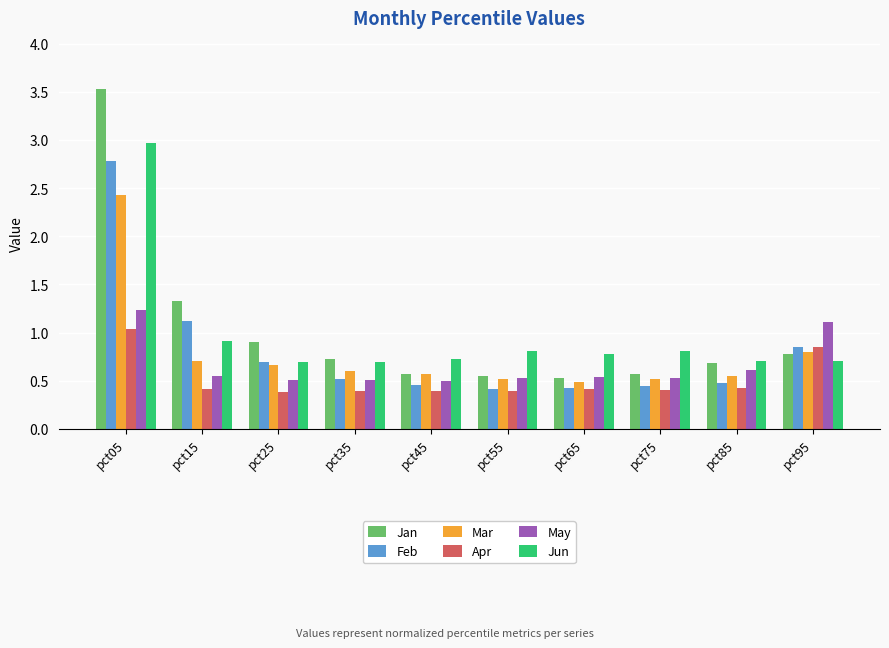

Between pct05 and pct15, which series saw the biggest shift?

Jan